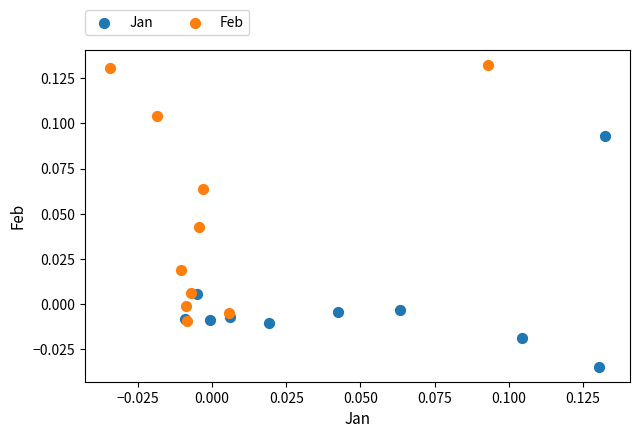

Which series reaches the maximum Y coordinate?

Feb